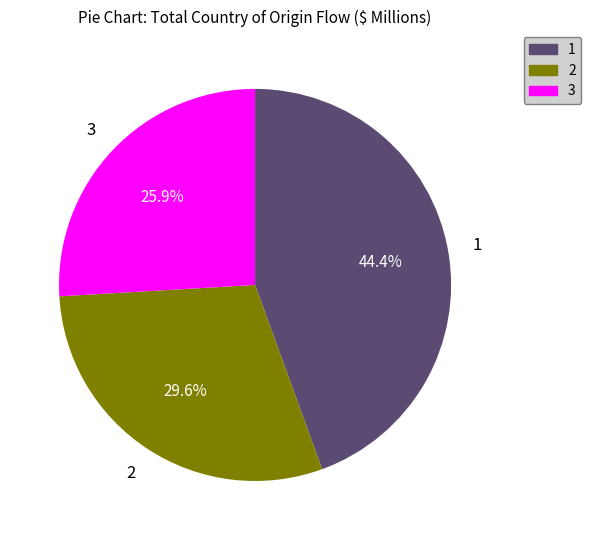

Is there any slice that represents more than half of the pie?

No